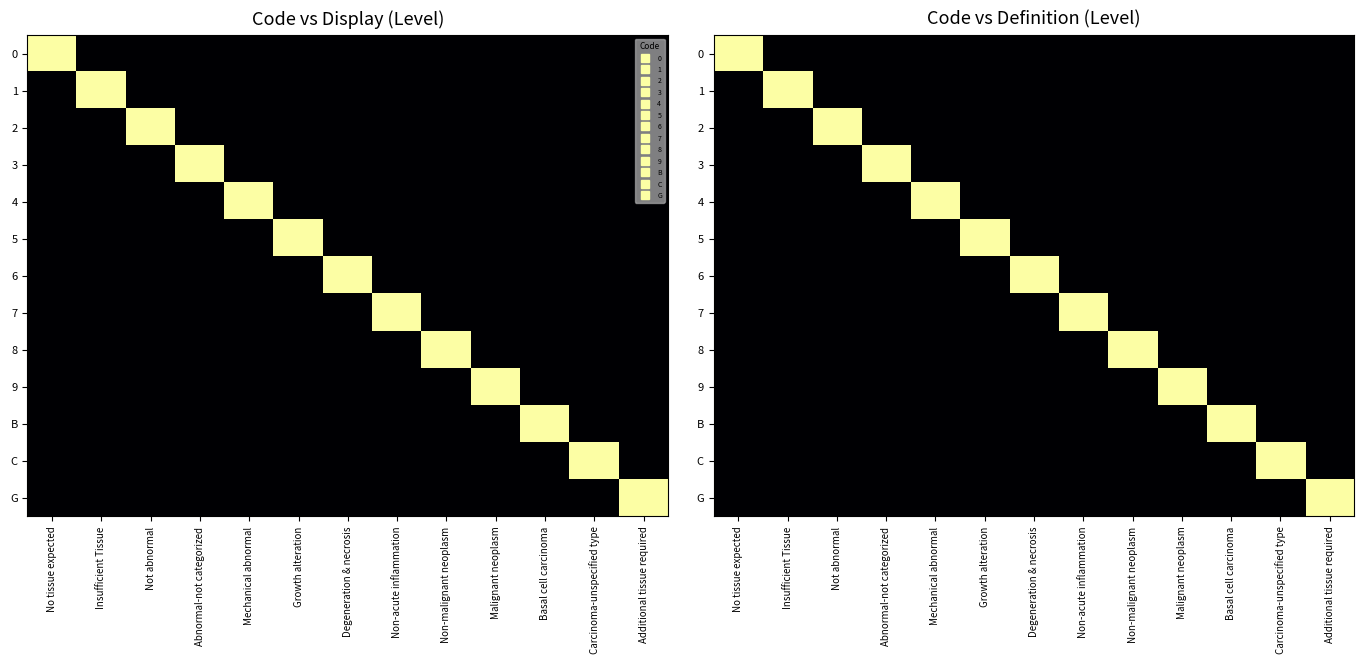

Which has a higher value, Basal cell carcinoma or Mechanical abnormal?

Basal cell carcinoma